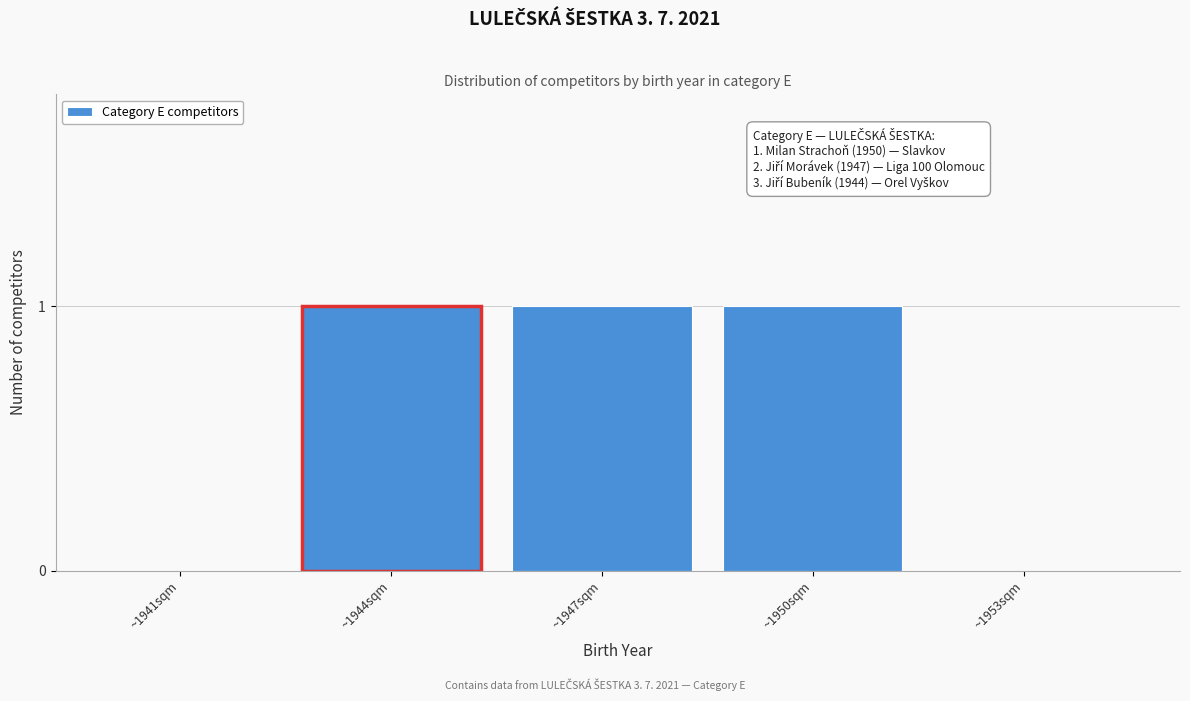

Reading left to right, list all the values displayed in this chart.

~1941sqm=0	~1944sqm=1	~1947sqm=1	~1950sqm=1	~1953sqm=0